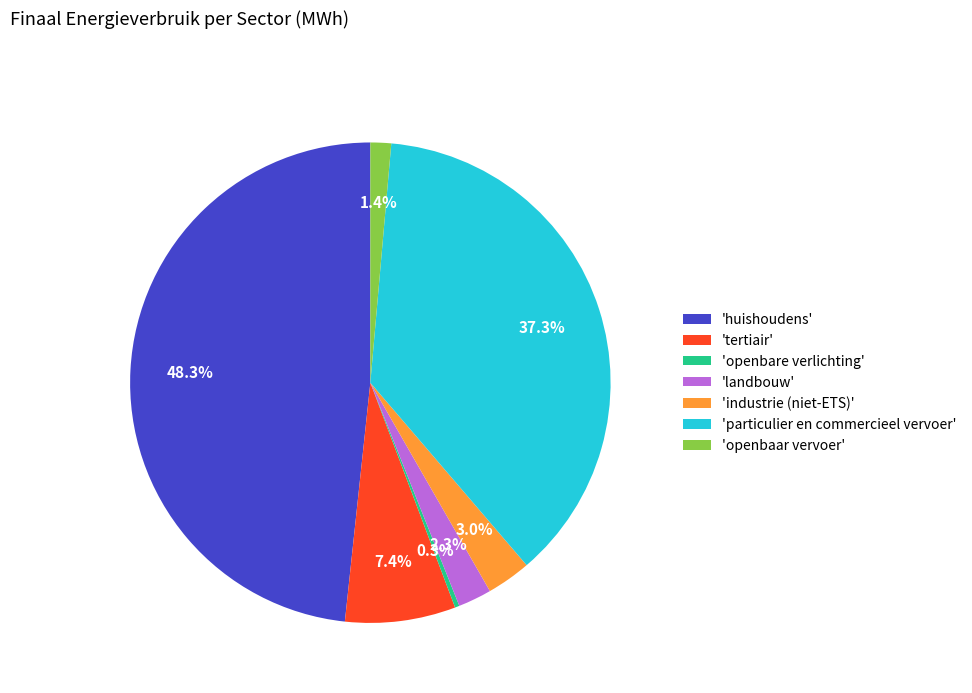

Approximately how many times larger is the value at 'industrie (niet-ETS)' compared to 'openbare verlichting'?

10.0